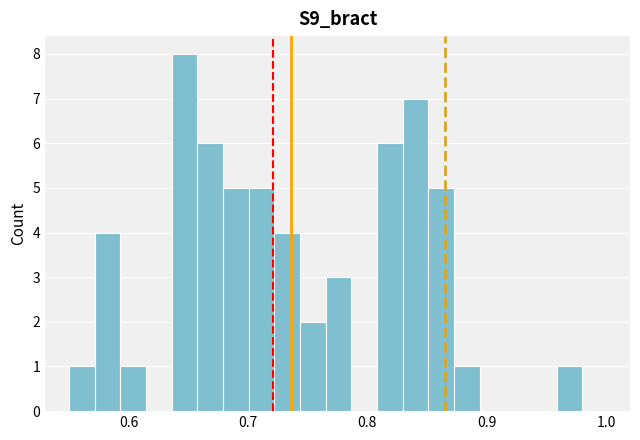

Read against the x-axis, roughly where is the centre of the tallest bar?

0.65